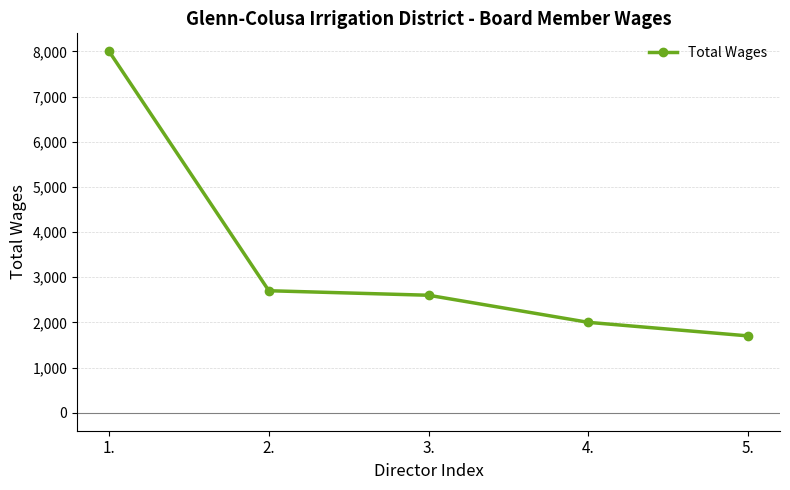

Which category has the highest value across all series?

1.